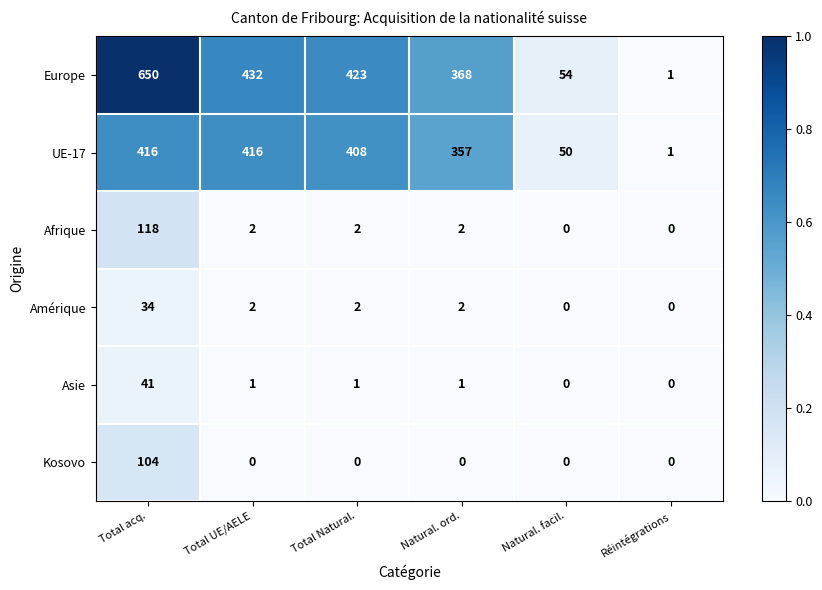

Which series changed the most between Natural. facil. and Réintégrations?

Europe